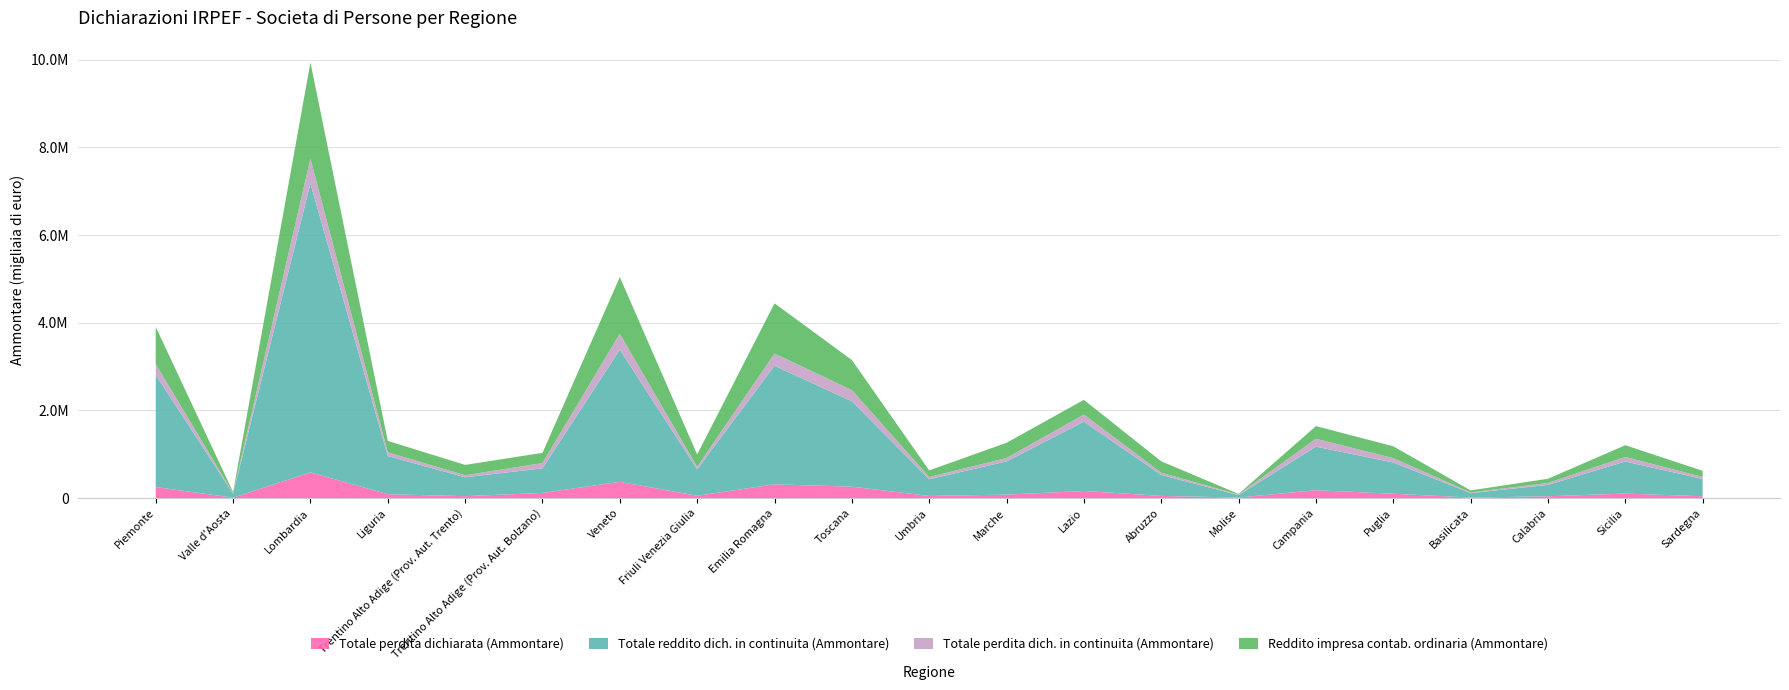

Reading left to right, extract all data points from this chart.

Totale perdita dichiarata (Ammontare): 254598	11989	588832	91201	46481	120575	373688	56582	316965	262847	51793	82184	165567	52688	15817	182637	102152	15471	44905	105401	45142
Totale reddito dich. in continuita (Ammontare): 2556429	91019	6587418	869297	430842	561428	3013534	603566	2702083	1947924	380533	757336	1579406	477942	54345	992877	712920	101420	259107	731313	394823
Totale perdita dich. in continuita (Ammontare): 246951	11796	566329	86699	45465	119534	362918	54566	279637	254858	50884	77002	162471	51176	15721	179548	99842	15339	44133	104014	44491
Reddito impresa contab. ordinaria (Ammontare): 846833	26389	2191303	259498	236871	232943	1291556	282702	1144196	685137	151410	347450	335344	260281	12168	288777	268939	45793	95685	267341	139941